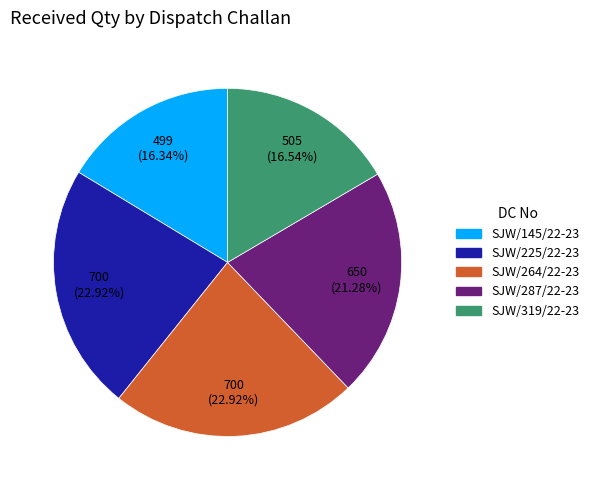

Is there a majority slice in this chart?

No